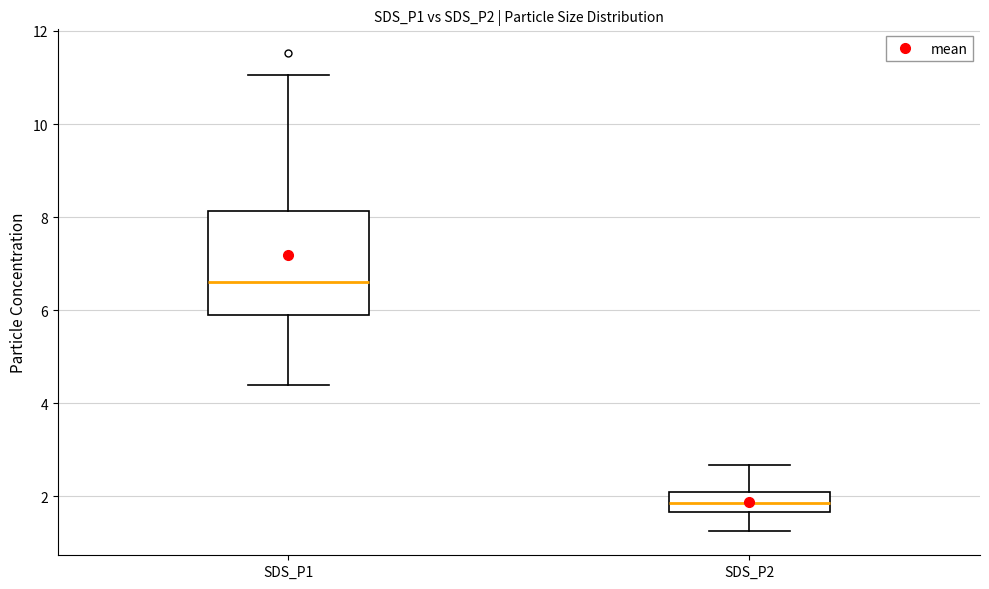

Which box has the highest median line?

SDS_P1